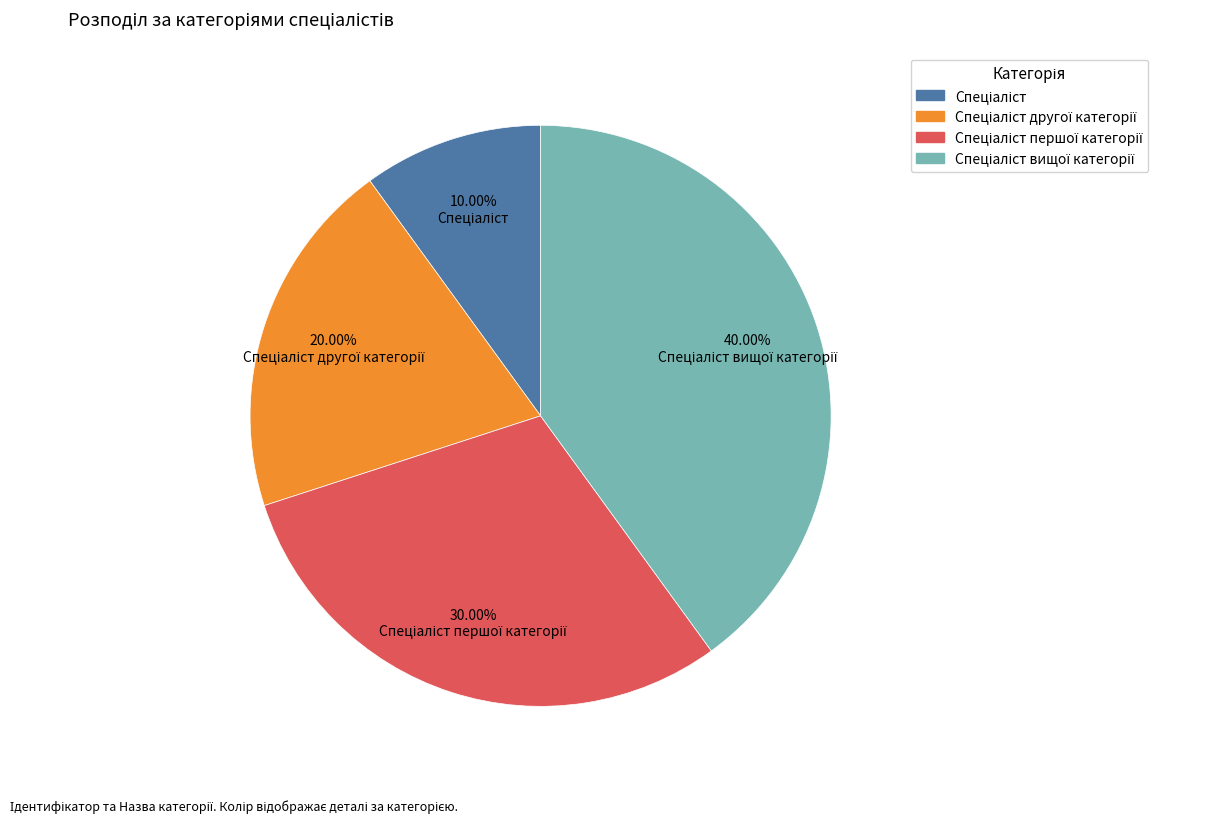

Count the number of slices in the pie.

4